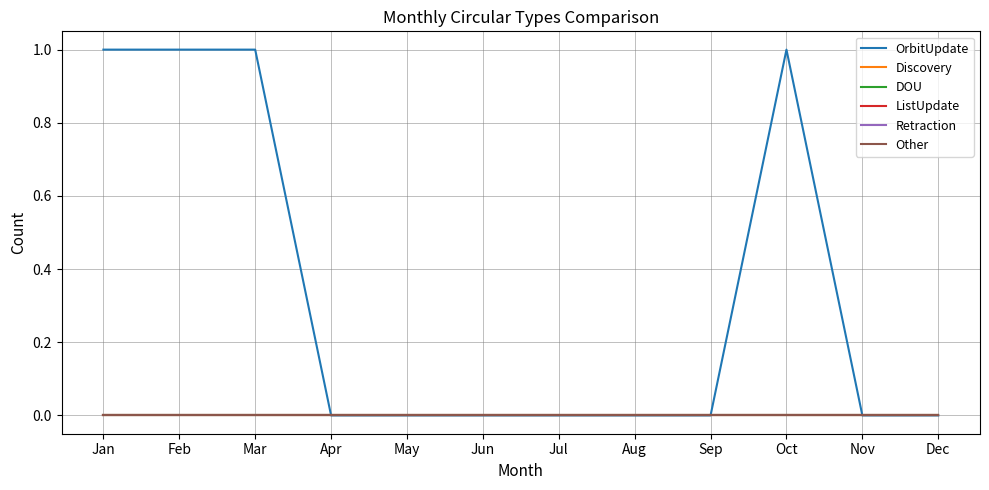

Where is Other nearest to the value 0?

Jan